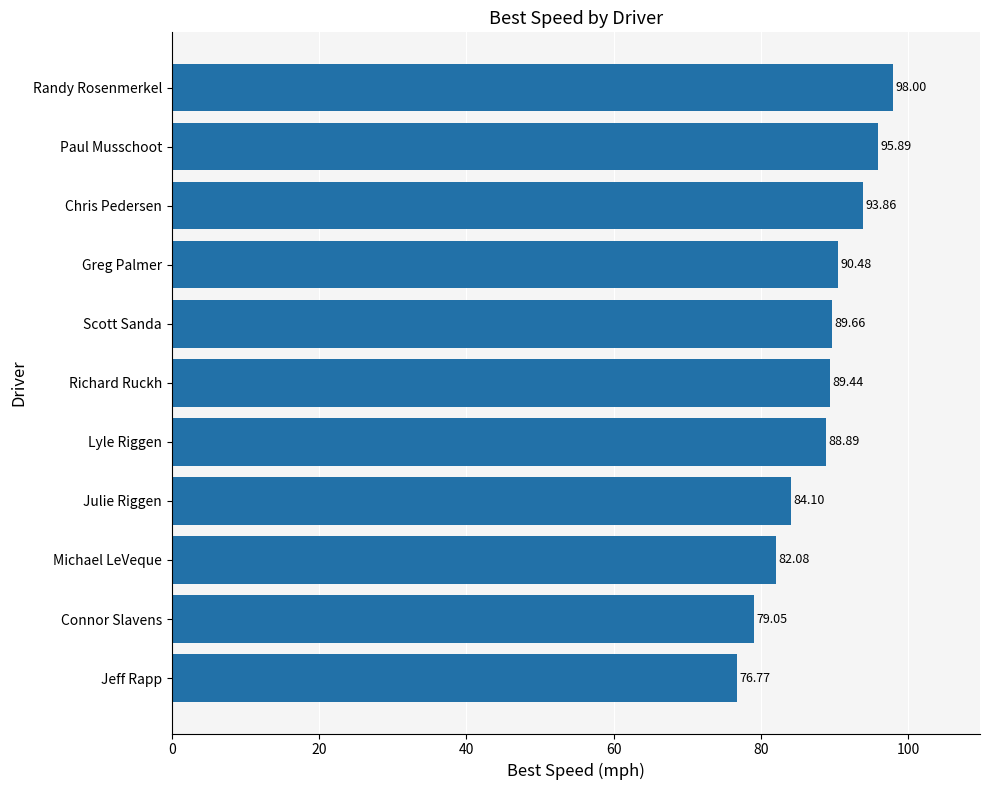

What is the sum of all values?

968.2